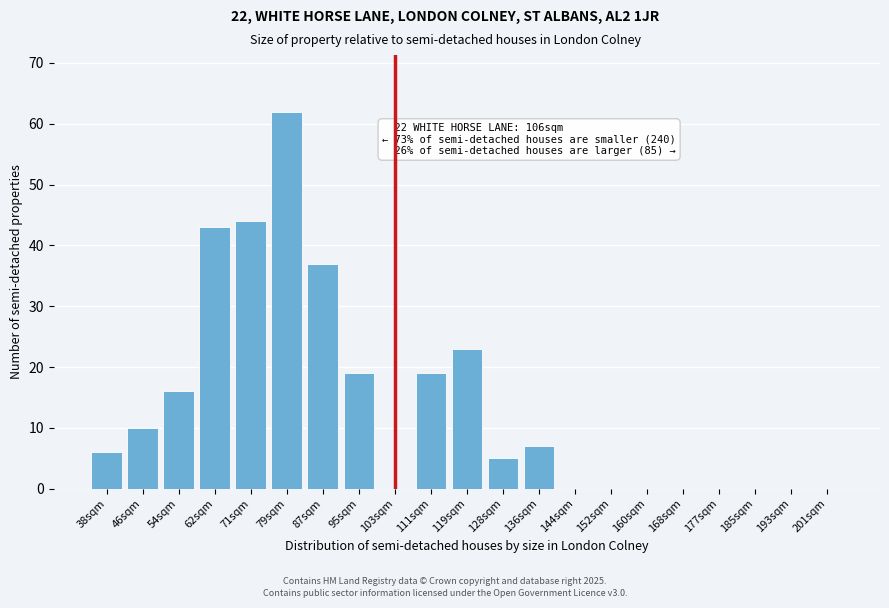

Reading left to right, what are all the values shown in this chart?

38sqm=6	46sqm=10	54sqm=16	62sqm=43	71sqm=44	79sqm=62	87sqm=37	95sqm=19	103sqm=0	111sqm=19	119sqm=23	128sqm=5	136sqm=7	144sqm=0	152sqm=0	160sqm=0	168sqm=0	177sqm=0	185sqm=0	193sqm=0	201sqm=0